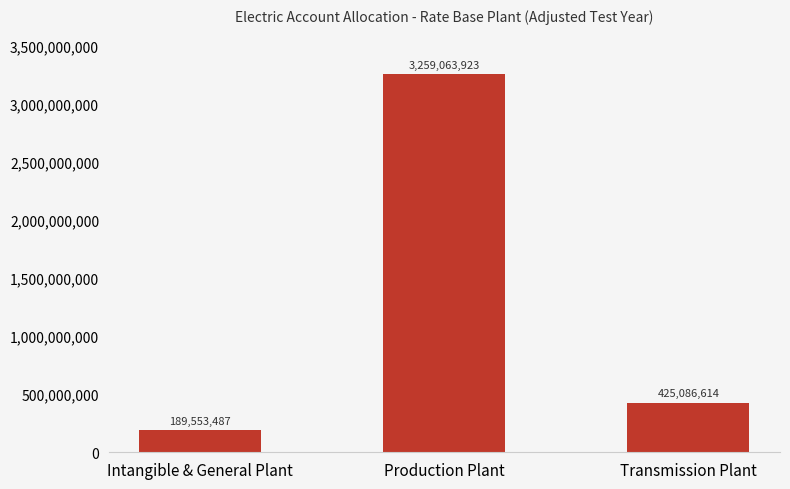

The chart shows a value of 4904263869 at Production Plant. True or false?

False